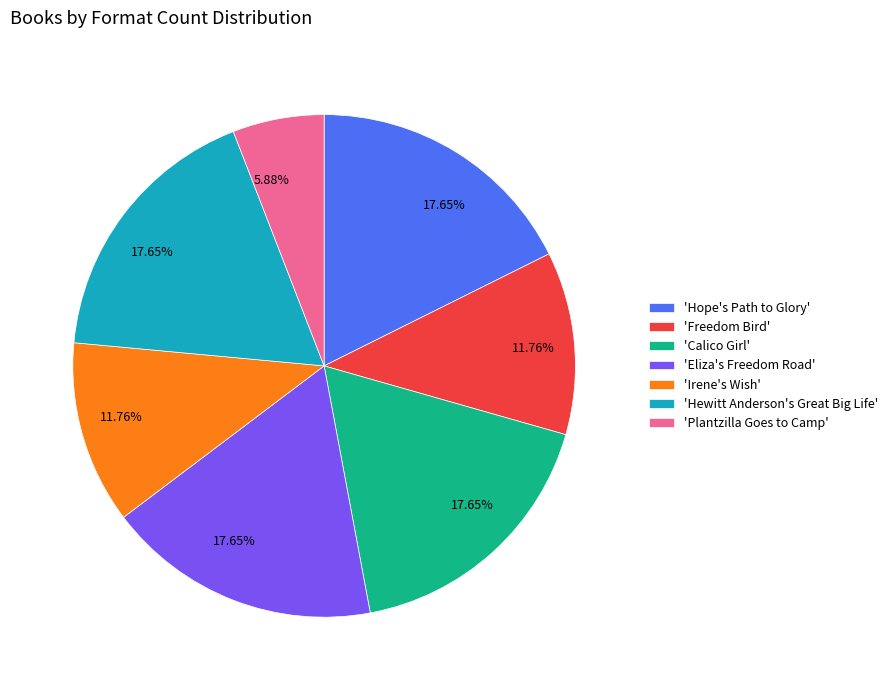

Count the number of slices in the pie.

7